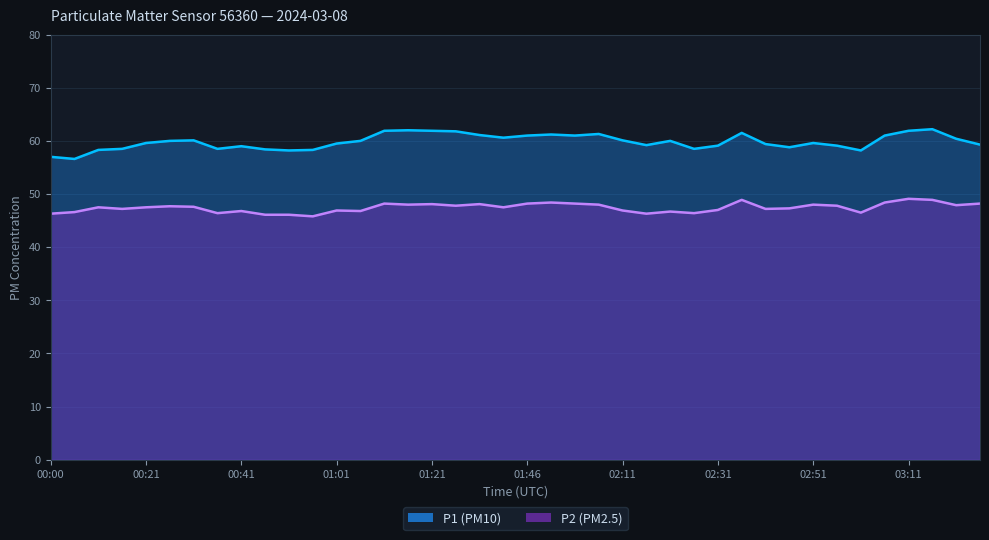

What is the label of the 3rd point from the right?

03:16